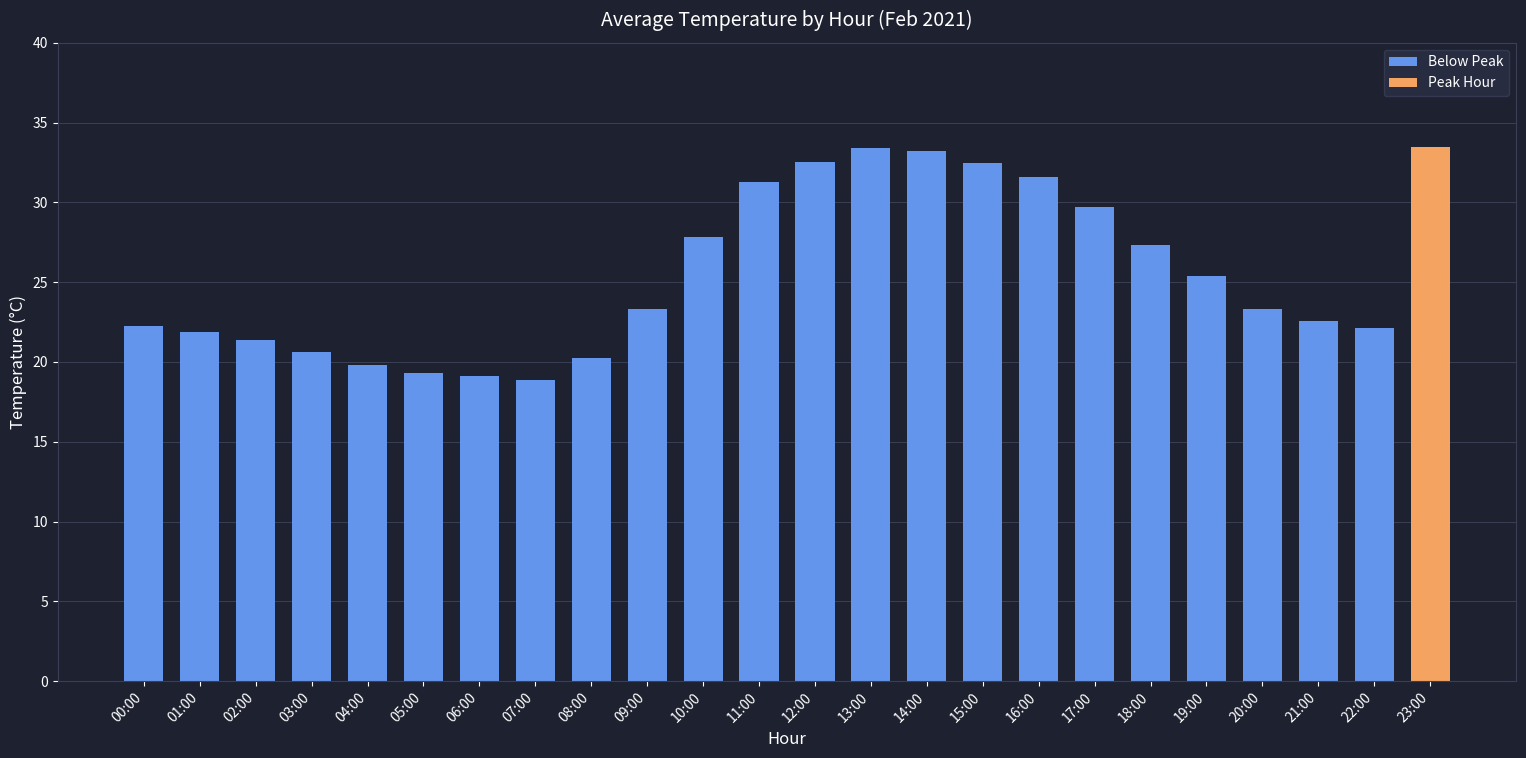

What is the approximate value at 18:00?

27.3